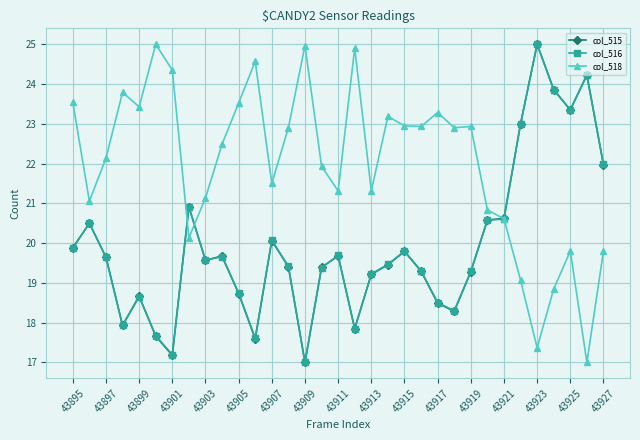

Which series has the largest total across all categories?

col_518